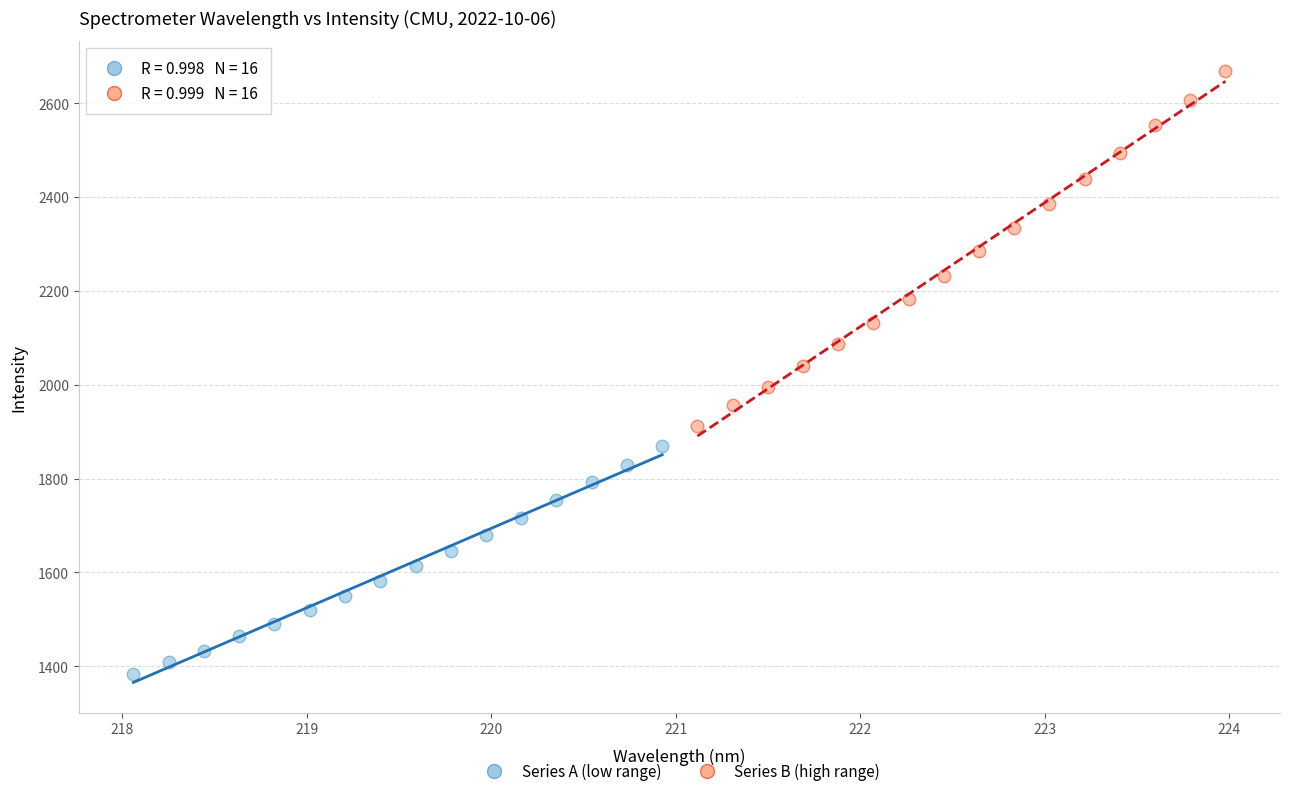

Which series contains the lowest Y value?

Series A (low range)